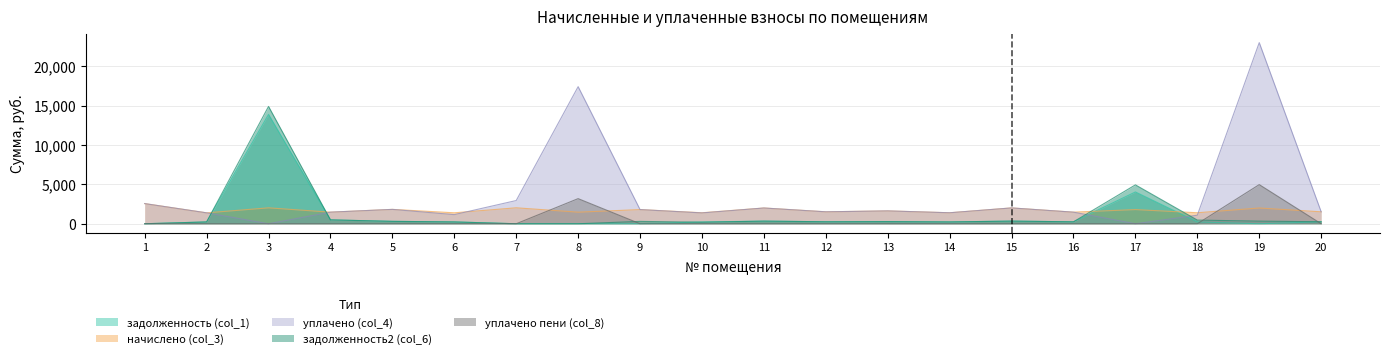

At 20, list the series in order from largest to smallest.

начислено (col_3), уплачено (col_4), задолженность (col_1), задолженность2 (col_6), уплачено пени (col_8)